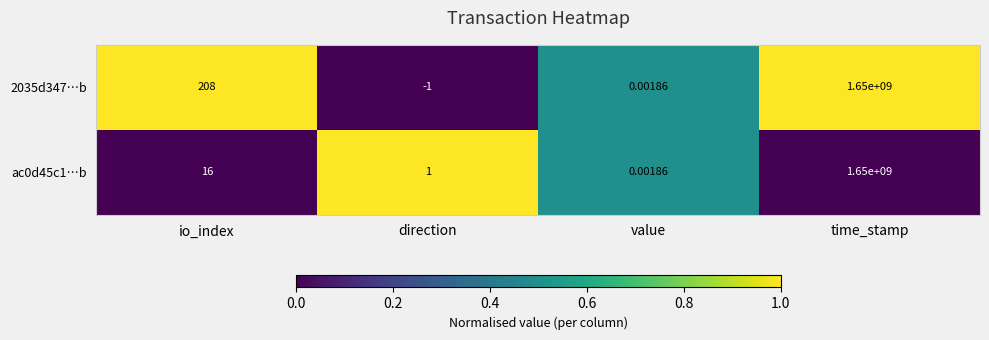

List the labels in order of 2035d347…b value, largest first.

time_stamp, io_index, value, direction